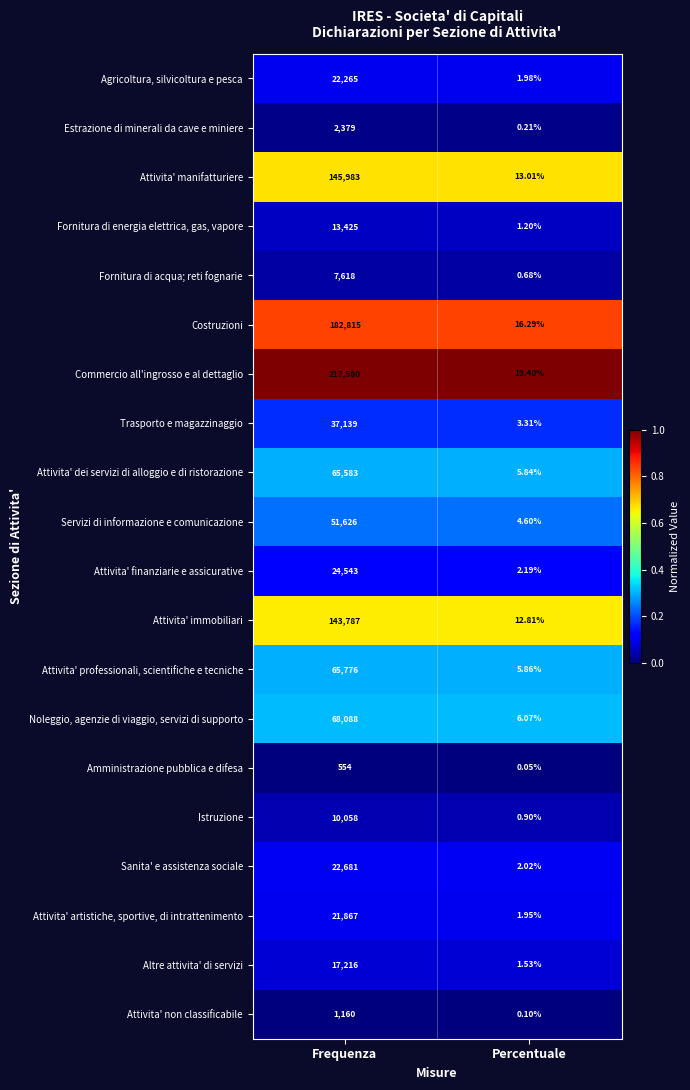

Which series has the largest total across all categories?

Commercio all'ingrosso e al dettaglio